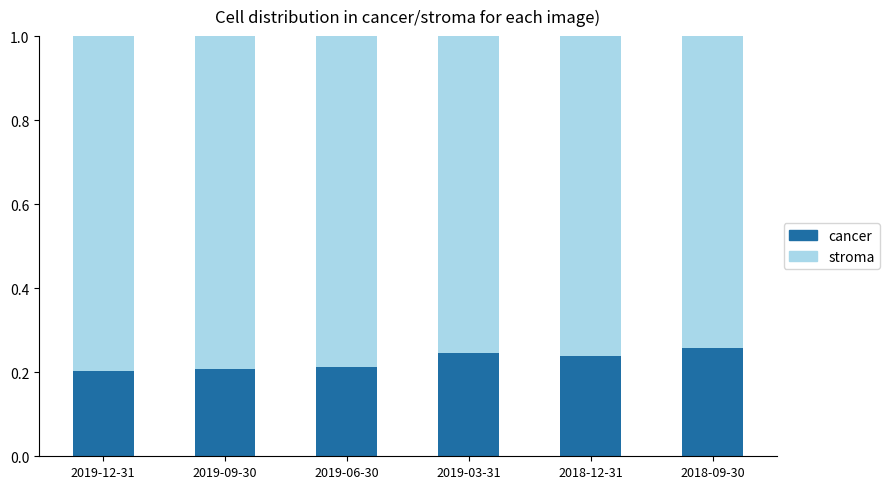

What is the total value across all series at 2019-12-31?

1.0